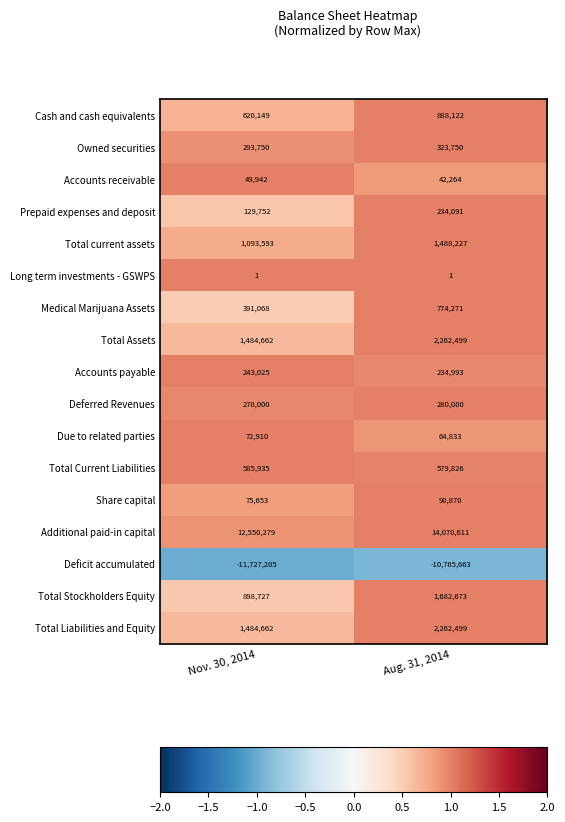

The Total Current Liabilities series shows 852042 at Nov. 30, 2014. True or false?

False